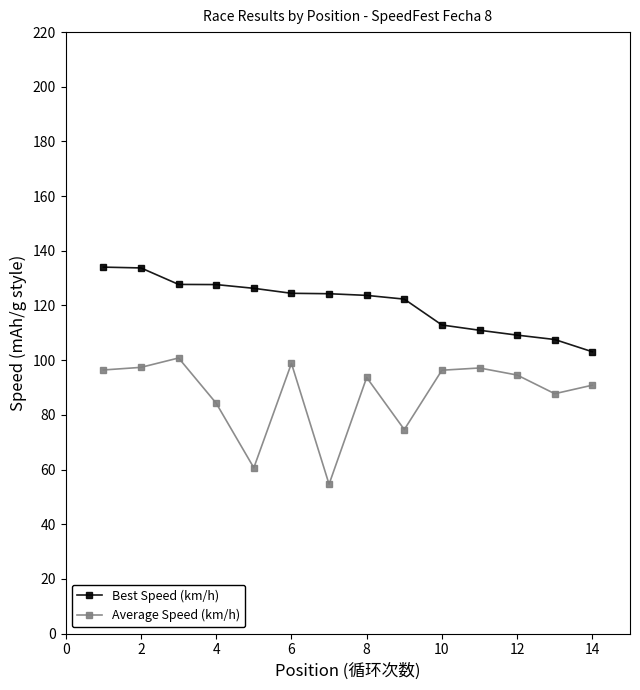

What is the value of the Best Speed (km/h) point at the 10th from the left?

112.9